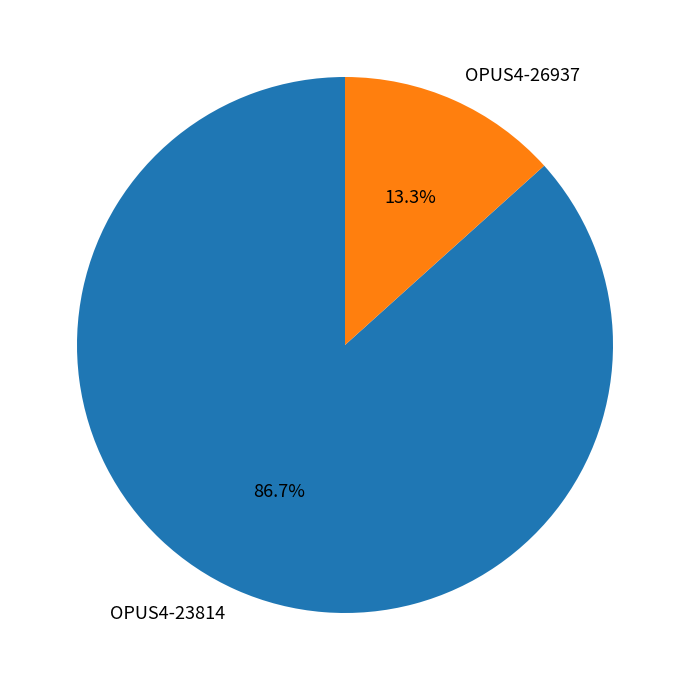

To the nearest percent, what is the difference between the largest and smallest slice percentages?

73%